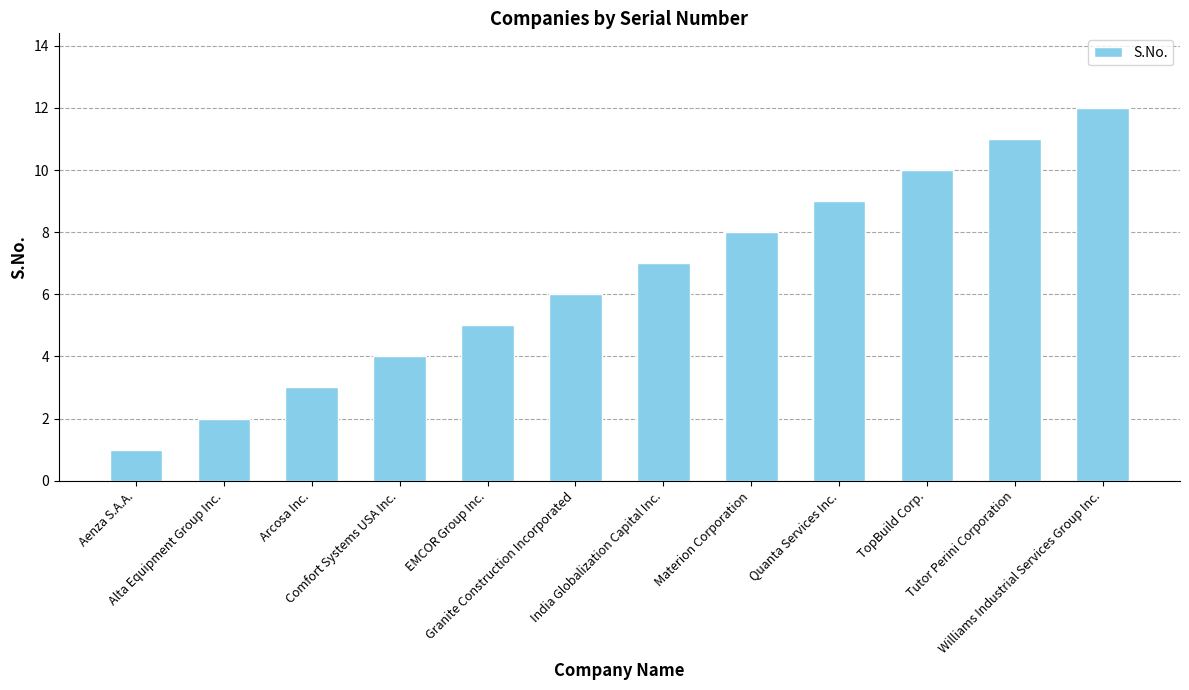

Which category has the highest value across all series?

Williams Industrial Services Group Inc.